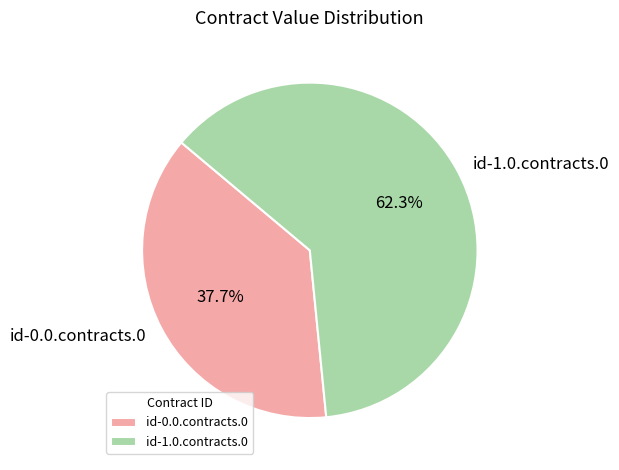

Is it true that id-0.0.contracts.0 is 38% of the pie?

True